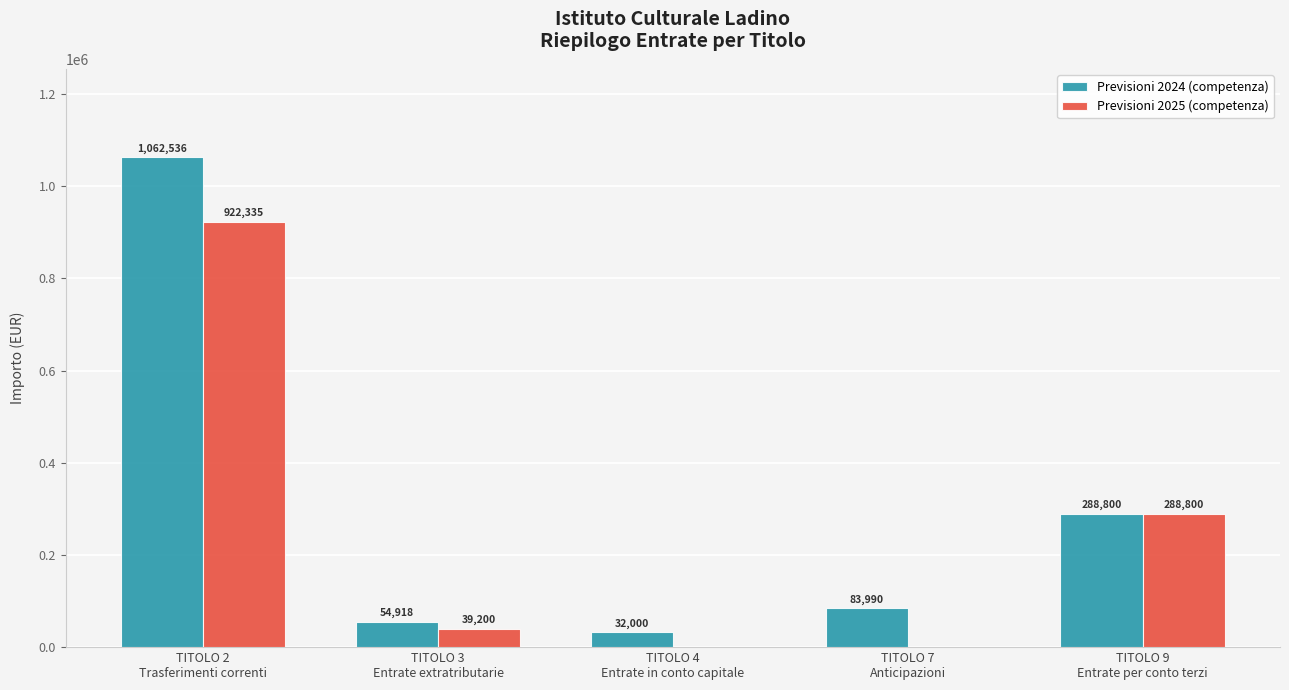

At which category is the sum across all series the highest?

TITOLO 2
Trasferimenti correnti